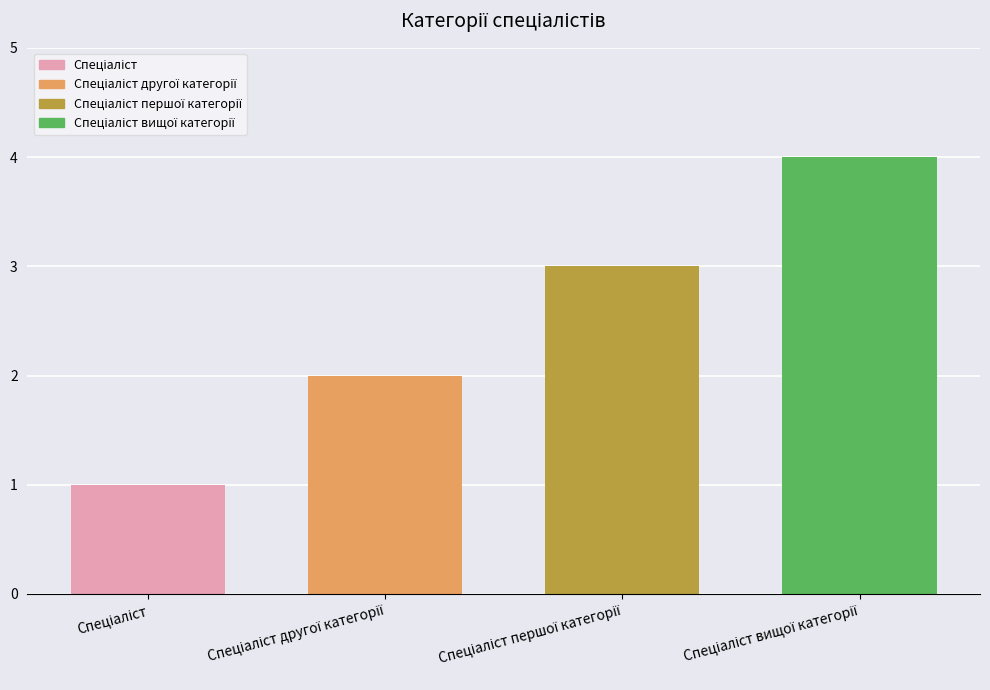

What is the maximum value shown in the chart?

4